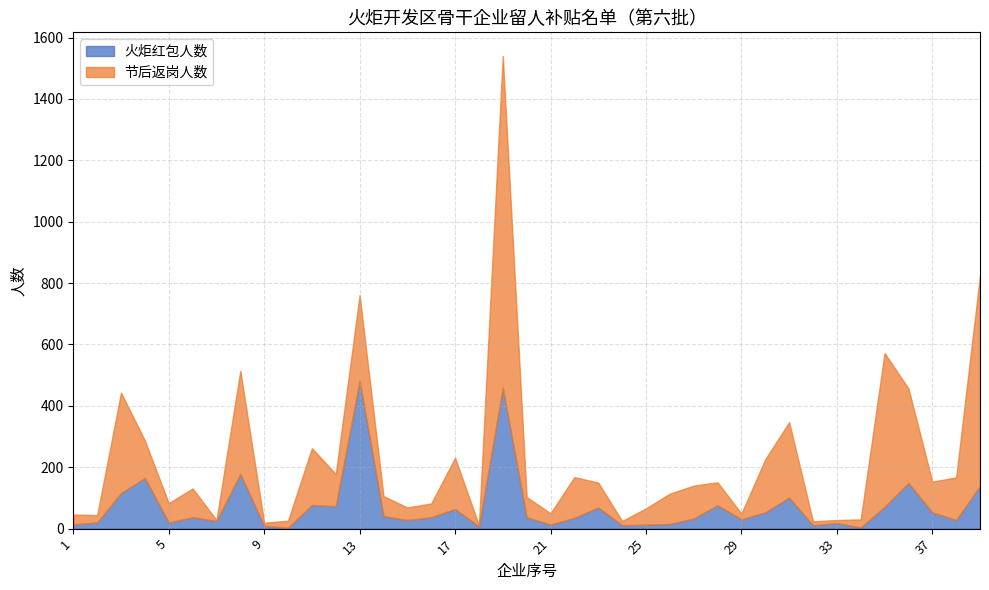

Rank the categories by 节后返岗人数 value from lowest to highest.

7, 18, 9, 33, 32, 24, 29, 10, 2, 34, 1, 21, 15, 16, 25, 5, 14, 20, 28, 23, 6, 26, 37, 12, 27, 4, 22, 38, 17, 30, 11, 31, 13, 36, 3, 8, 35, 39, 19